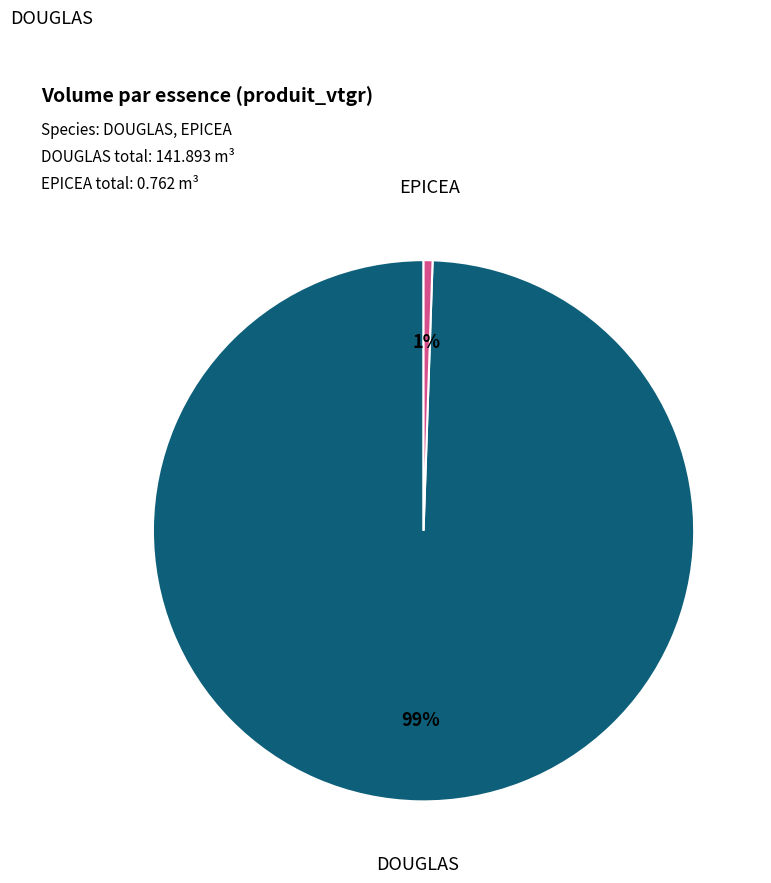

To the nearest percent, what is the average slice percentage?

50%